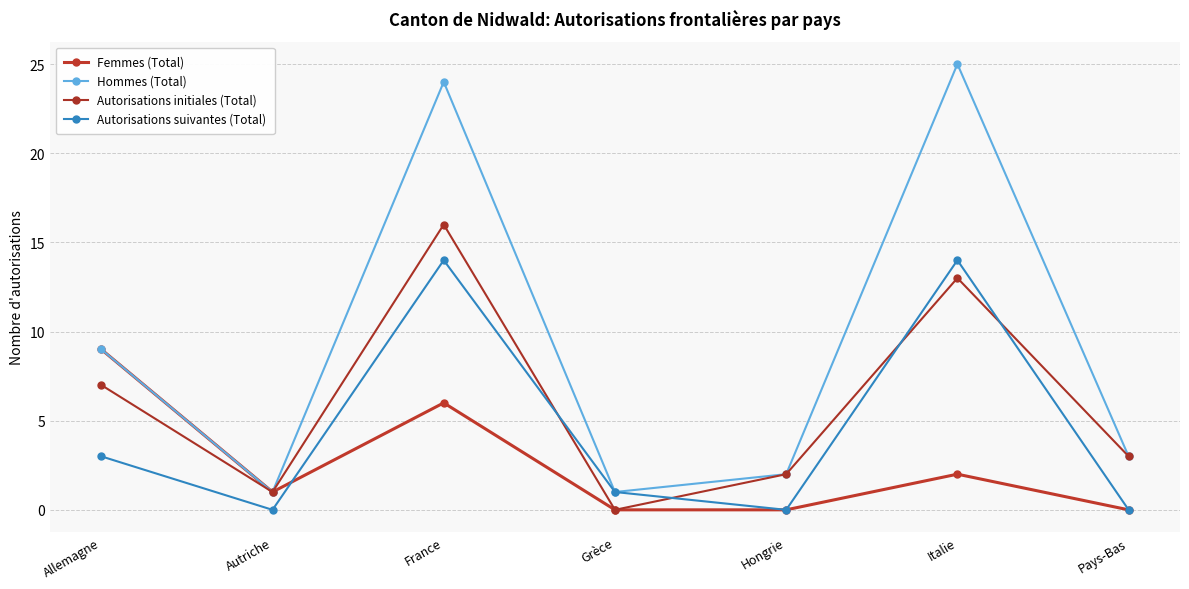

What is the greatest value displayed?

25